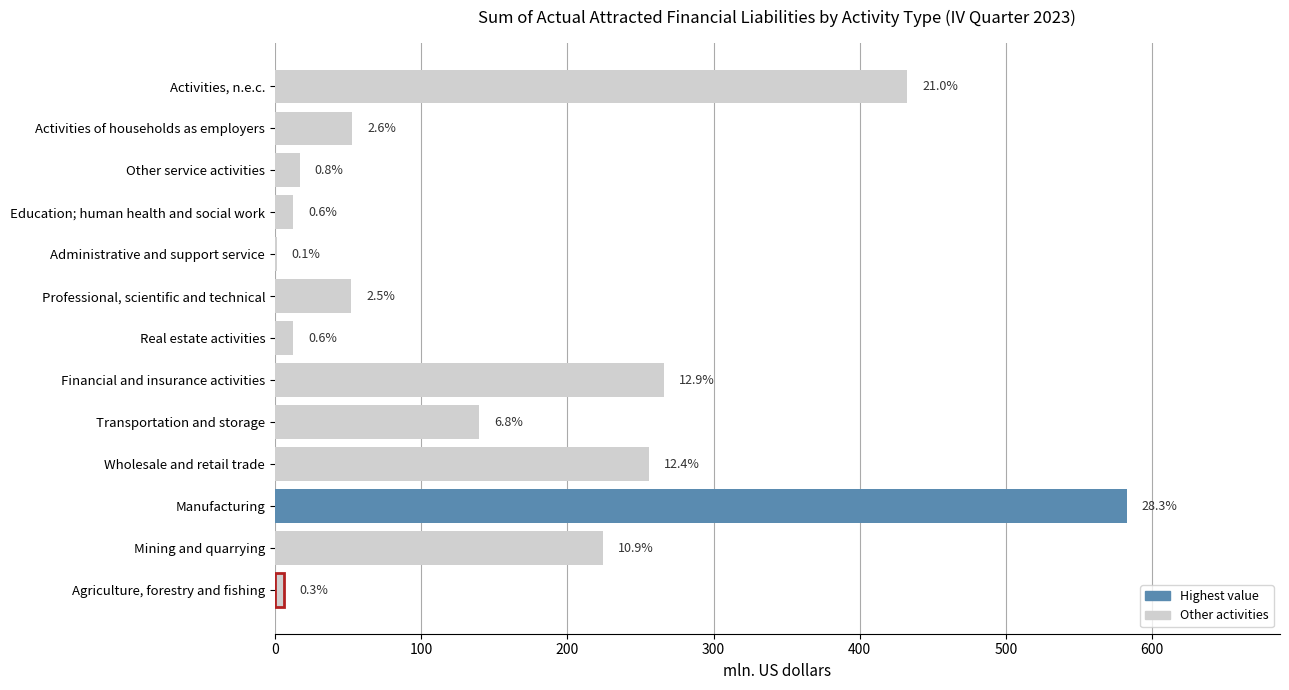

Are the bars horizontal?

Yes